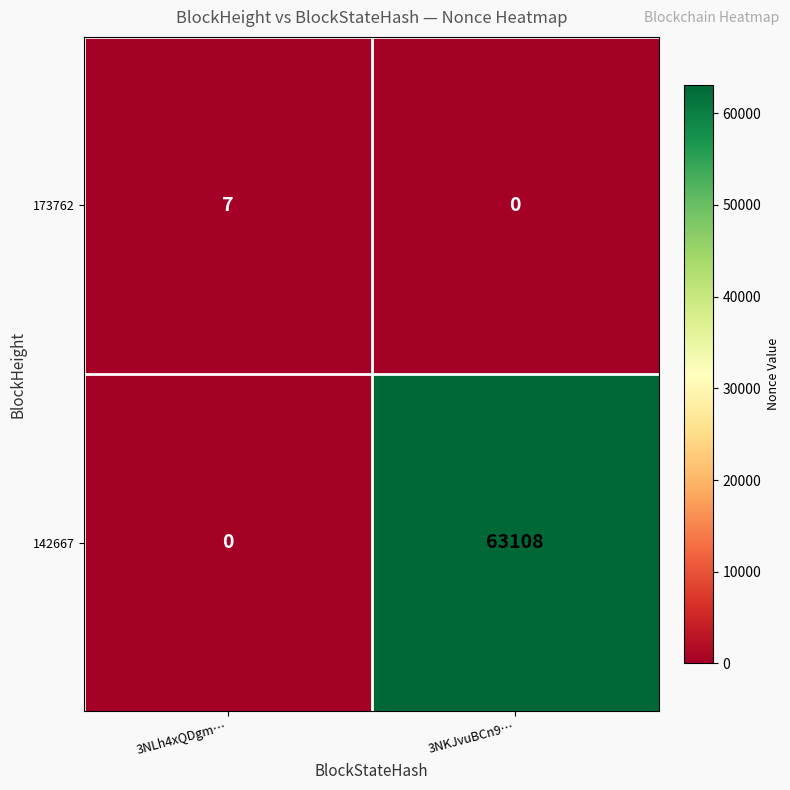

Between 3NLh4xQDgm… and 3NKJvuBCn9…, which series saw the biggest shift?

142667